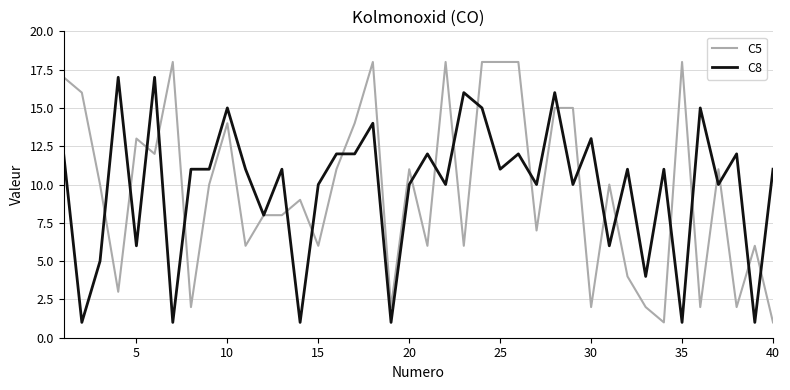

Which series has the largest range (max minus min)?

C5